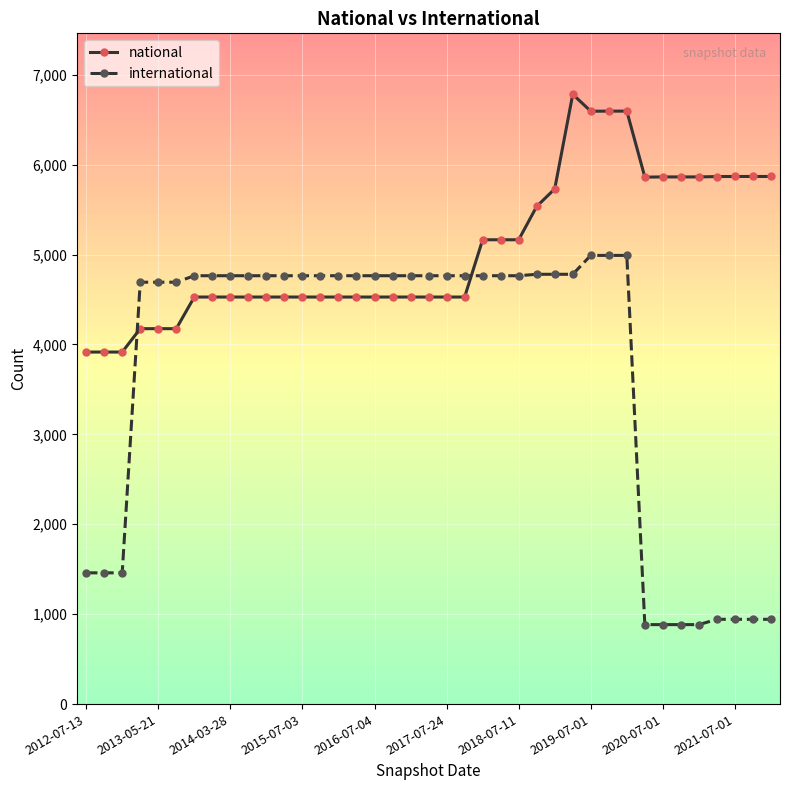

What is the sum of all national values?

196985